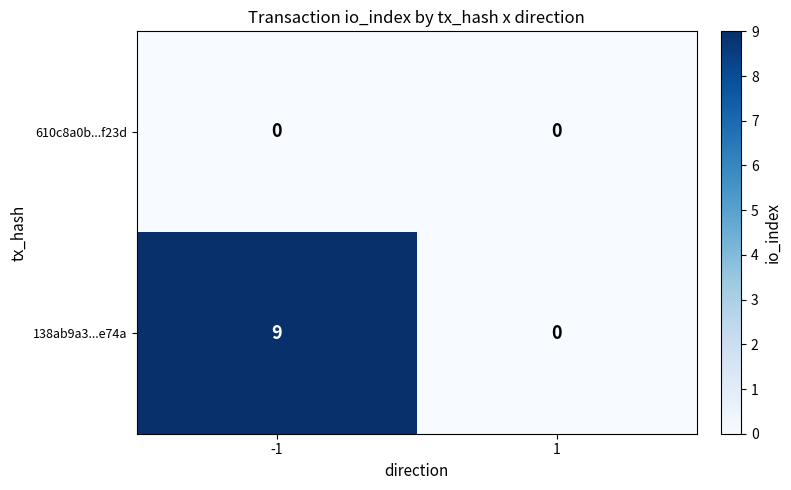

Rank the series by their average value, from lowest to highest.

610c8a0b...f23d, 138ab9a3...e74a